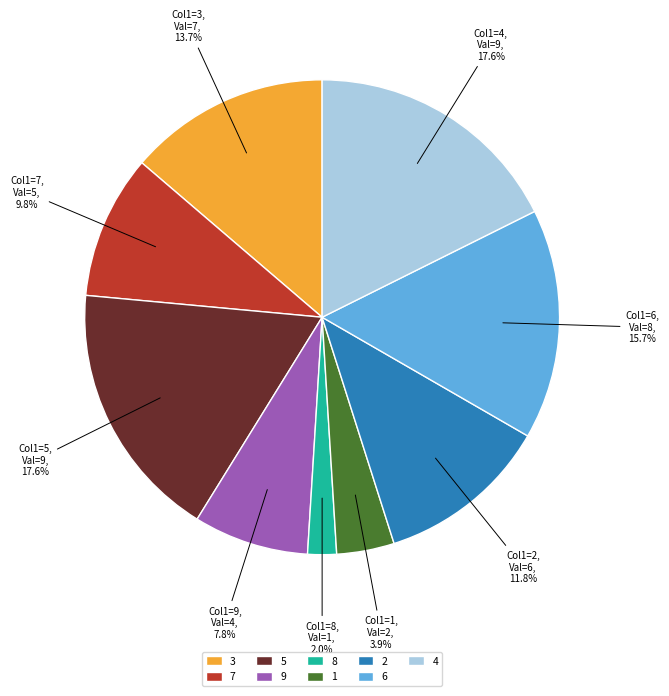

How much of the chart is everything except 4?

82.4%